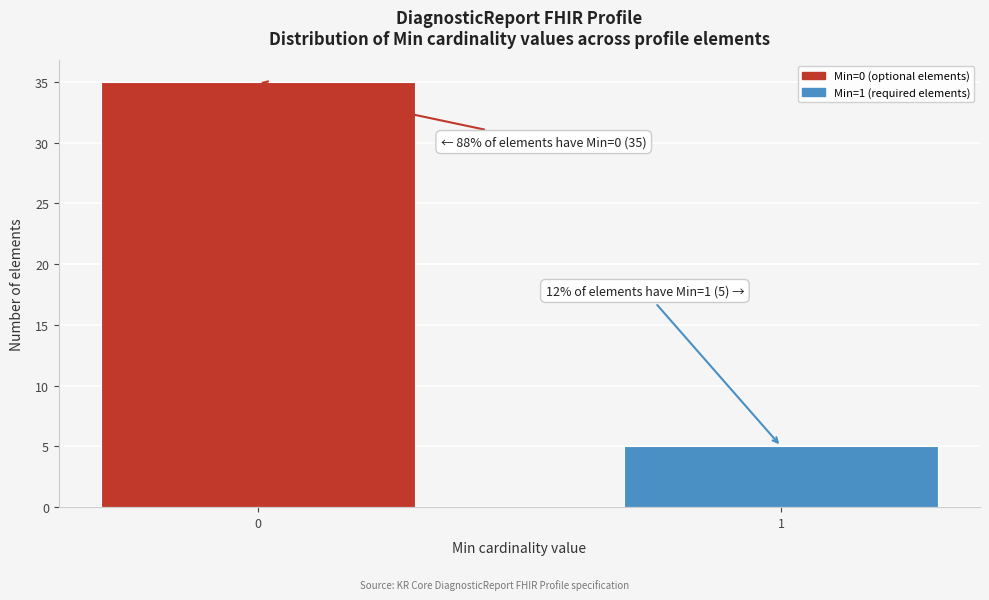

Reading left to right, what are all the values shown in this chart?

35	5